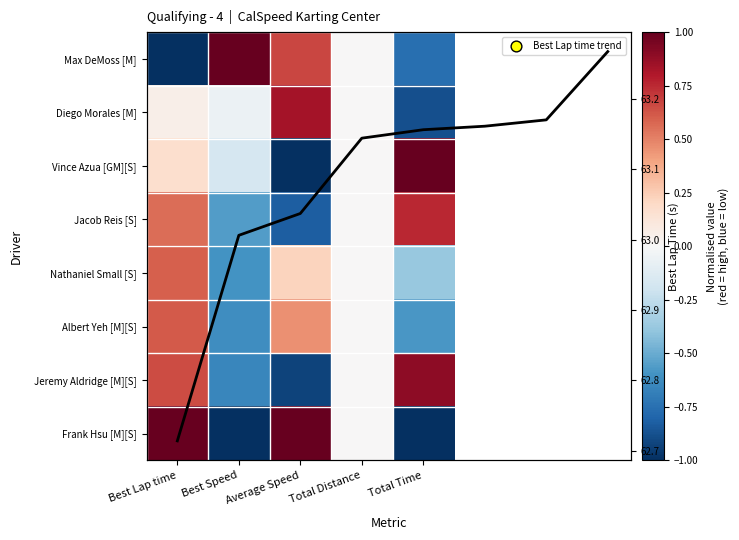

True or false: Diego Morales [M] has a value of 0.8 at Average Speed.

True